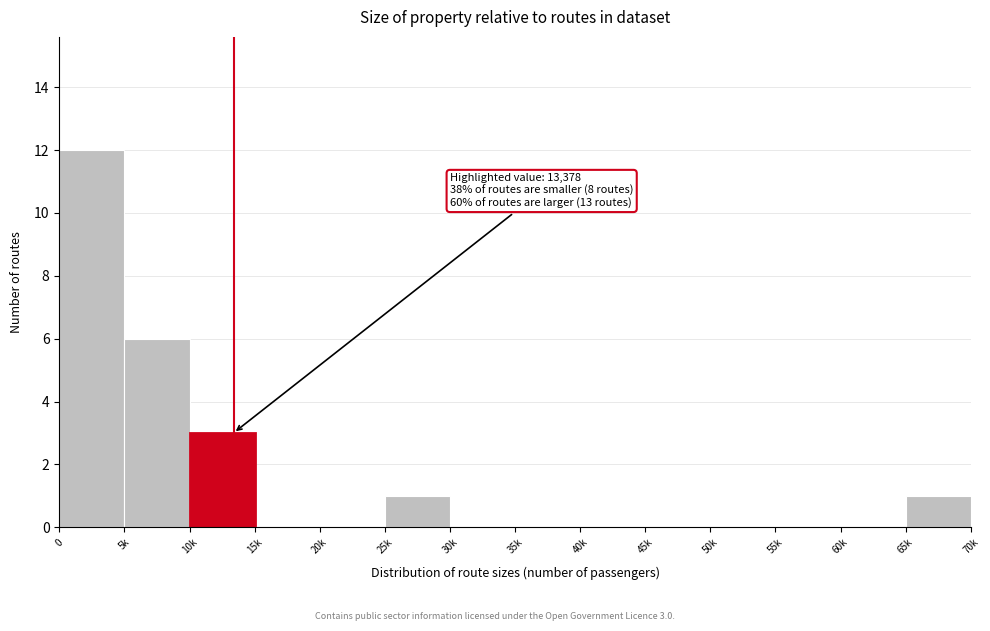

The value at 40k is -8. True or false?

False